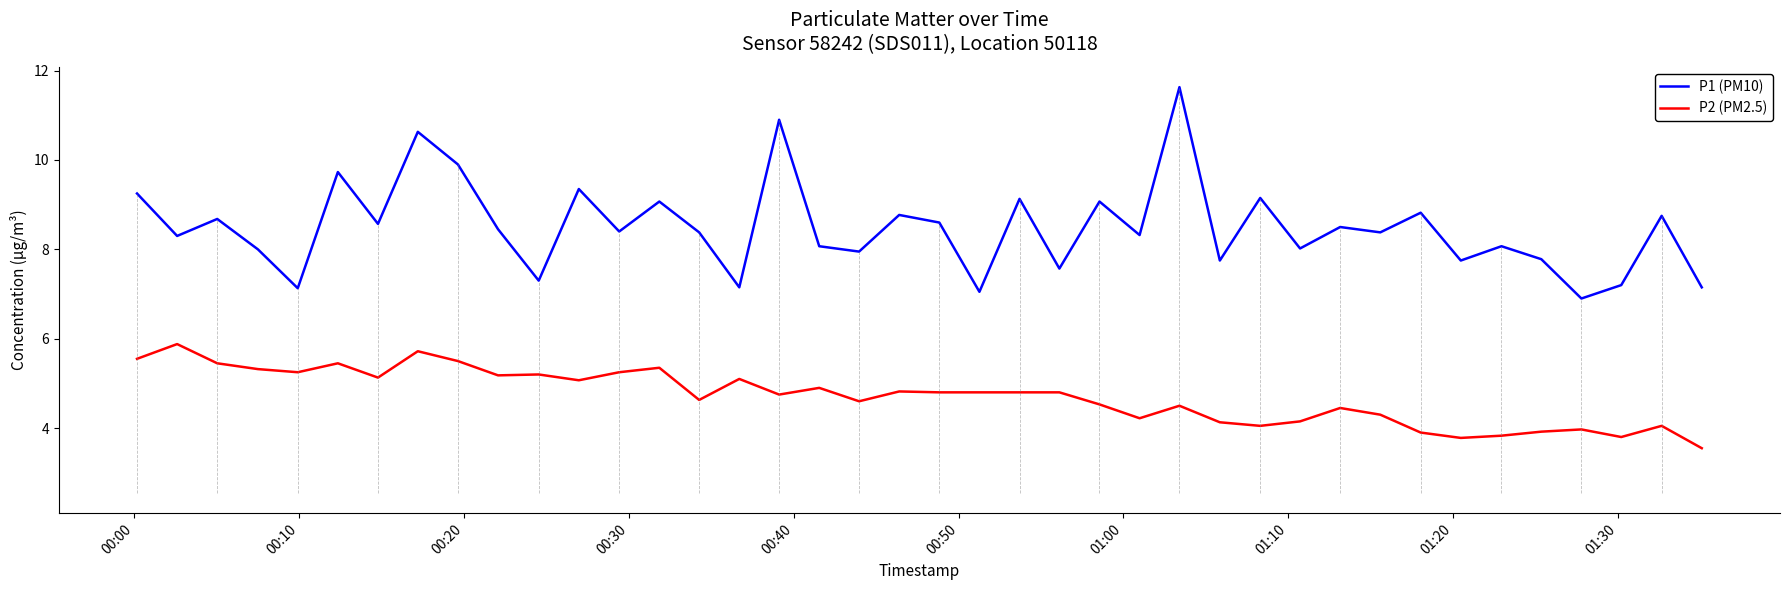

True or false: P2 (PM2.5) and P1 (PM10) cross at least once.

False